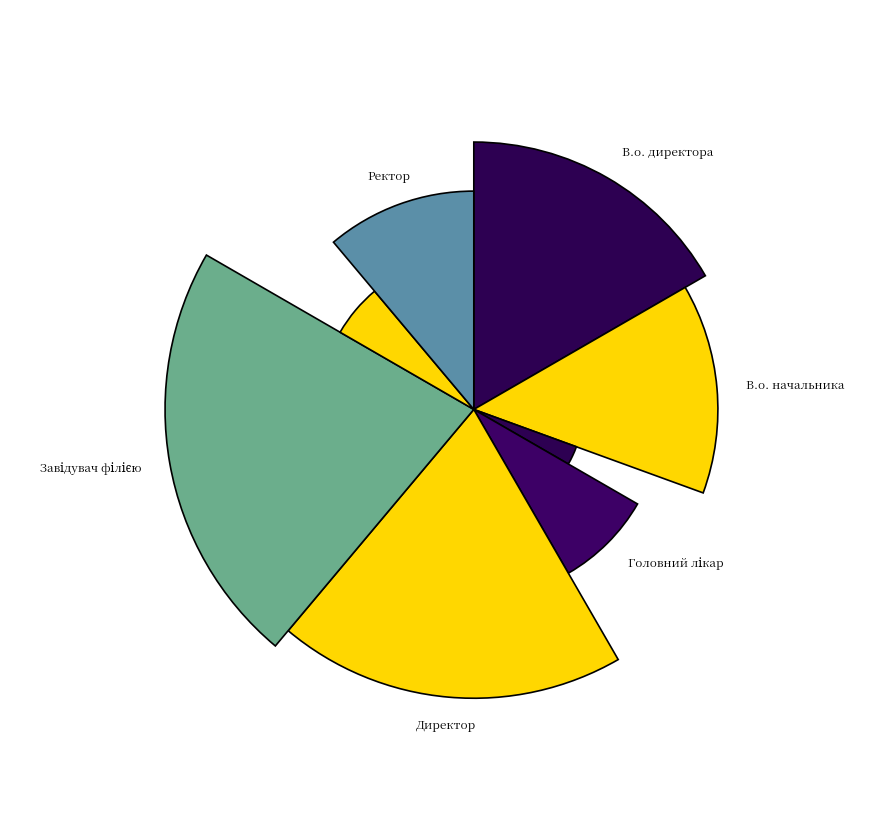

What is the largest slice in the pie chart?

Завідувач філією